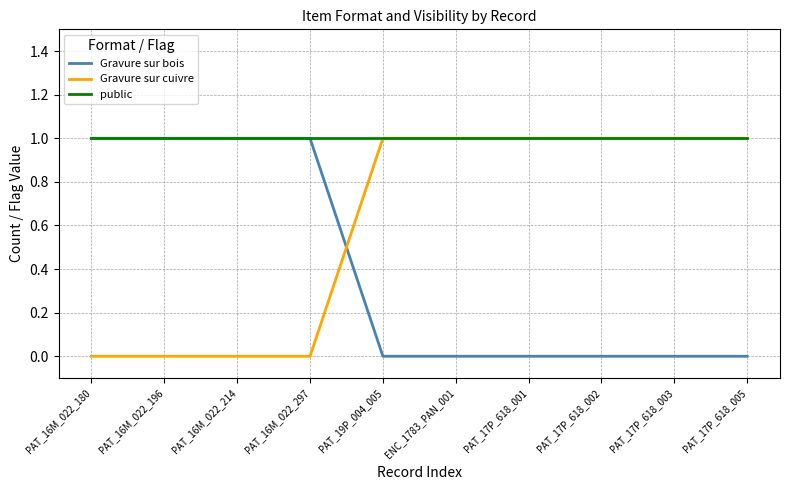

True or false: Gravure sur cuivre has a value of 2 at PAT_17P_618_001.

False